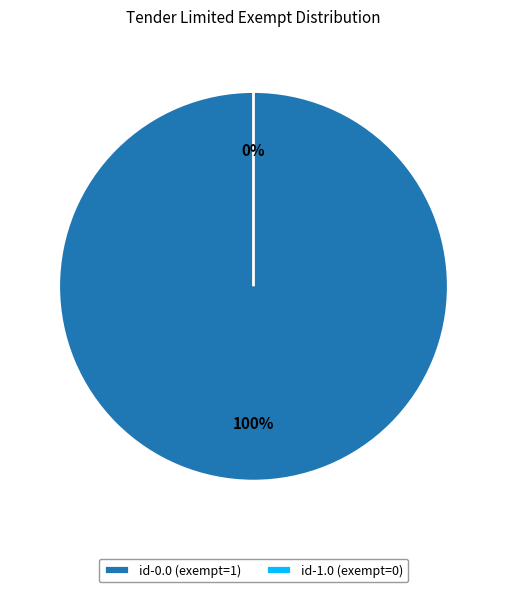

How many slices are in this pie chart?

2